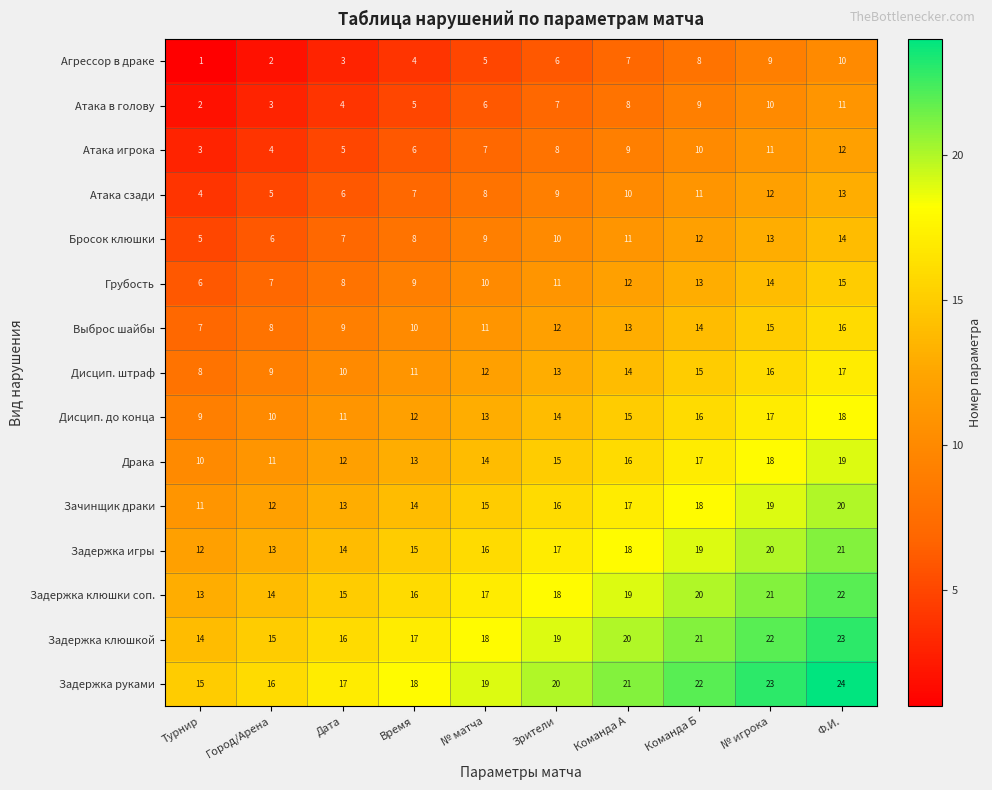

At which label is Атака игрока closest to 7?

№ матча